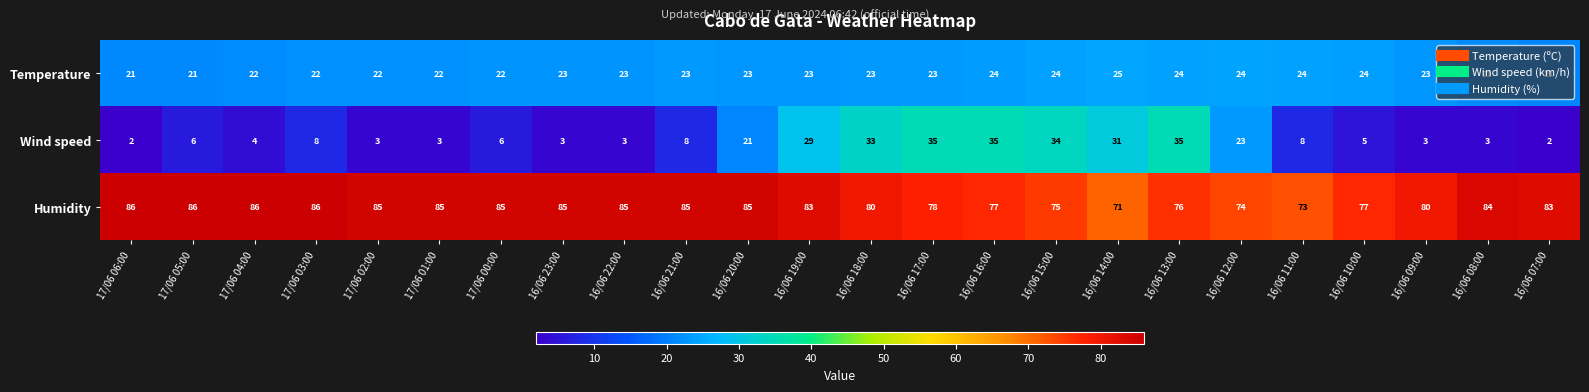

Which series has the widest spread of values?

Wind speed